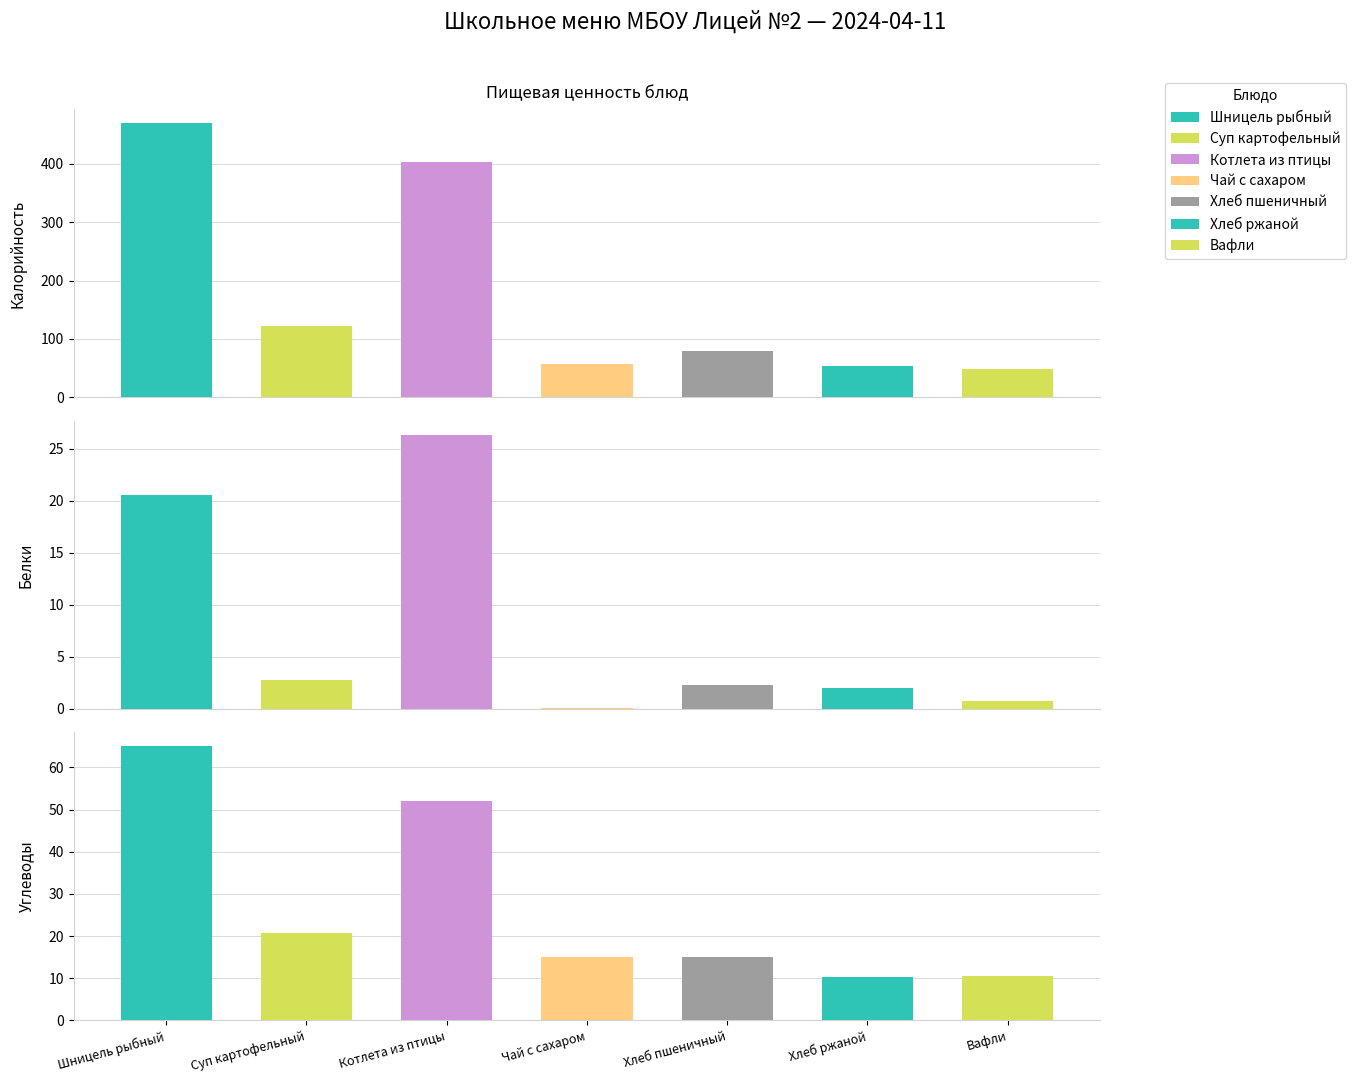

Does the chart contain stacked bars?

No